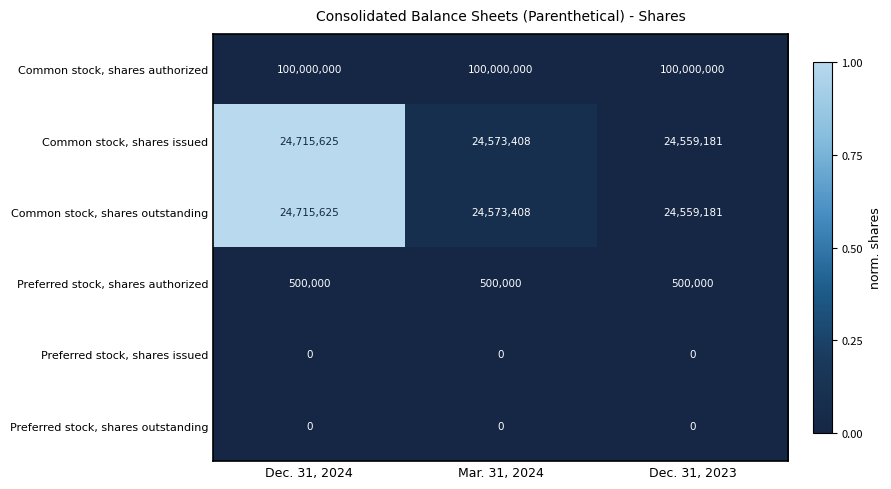

At which label does Common stock, shares outstanding reach its minimum?

Dec. 31, 2023